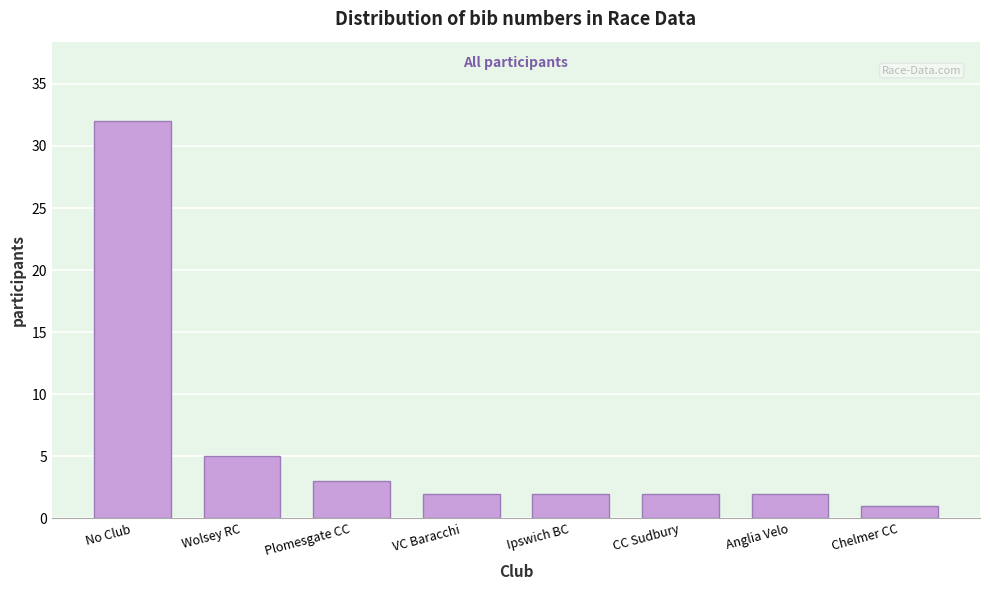

Reading left to right, extract all data points from this chart.

No Club=32	Wolsey RC=5	Plomesgate CC=3	VC Baracchi=2	Ipswich BC=2	CC Sudbury=2	Anglia Velo=2	Chelmer CC=1